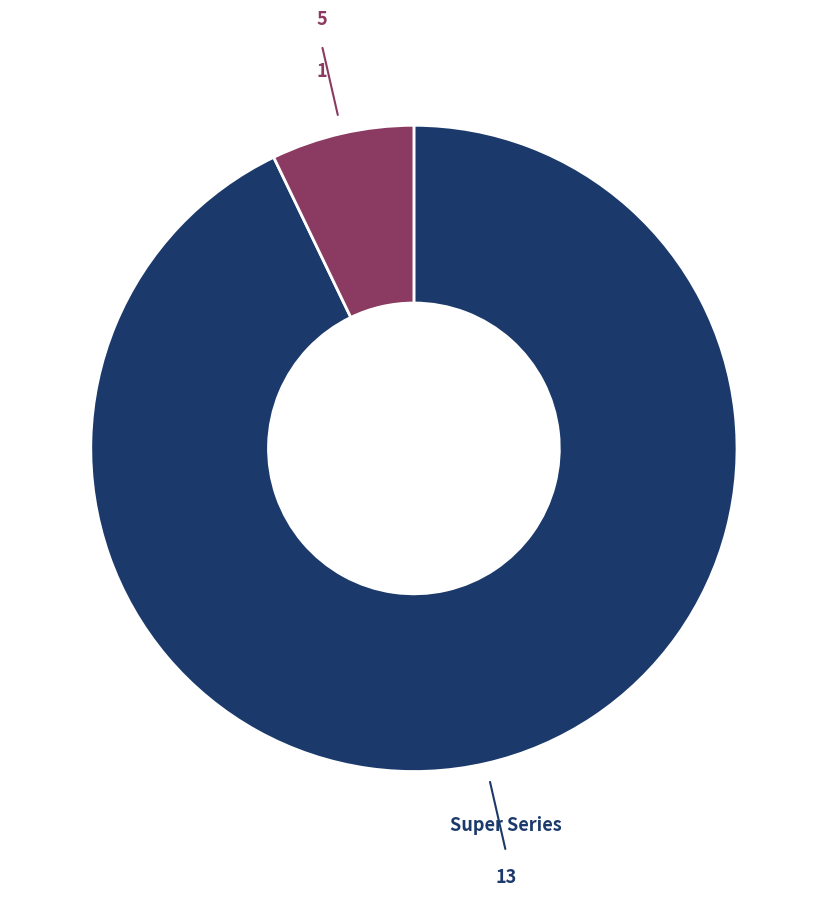

Which has a higher value, Super Series or 5?

Super Series